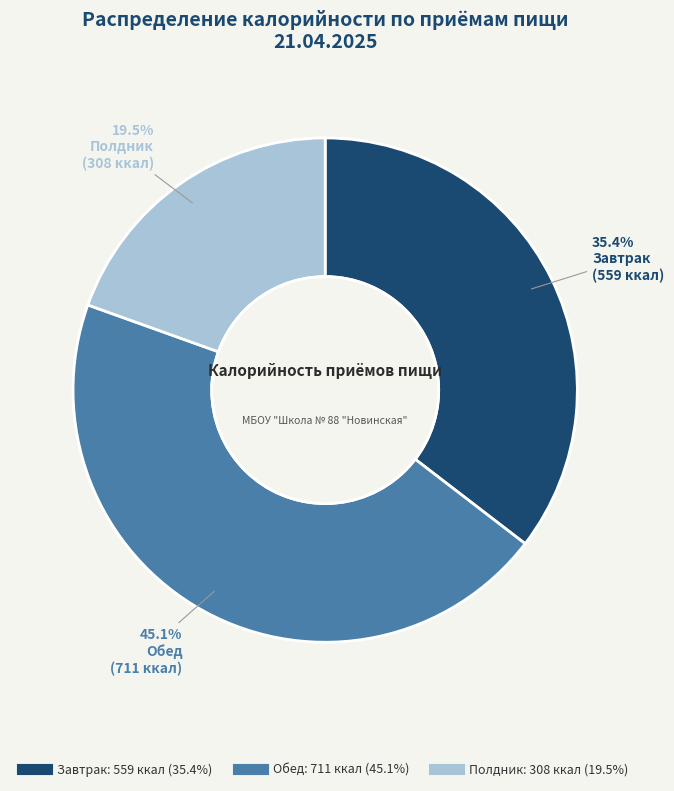

What percentage is the Обед slice, to the nearest percent?

45%